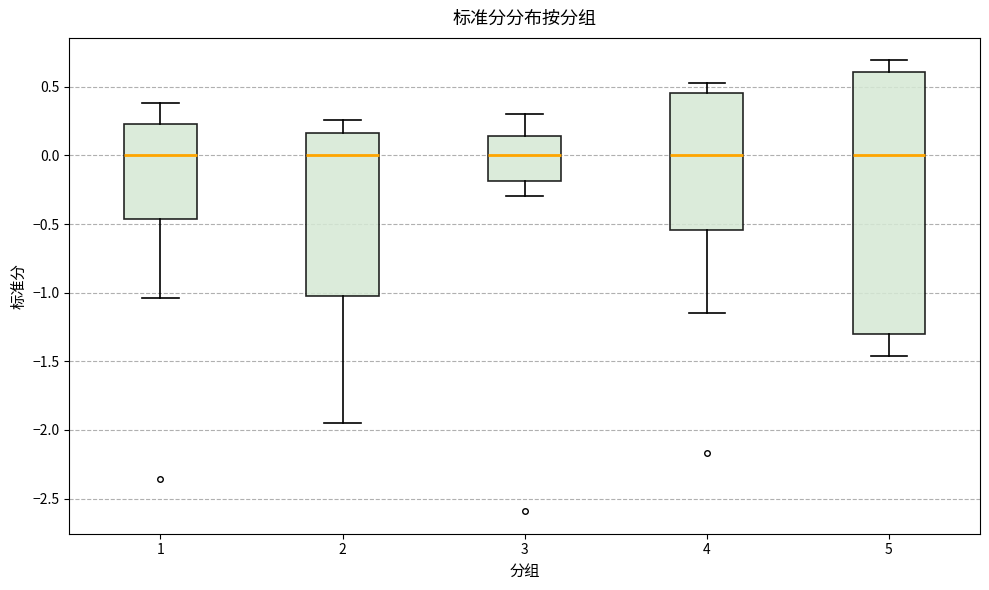

Reading left to right, read every box against the y-axis: the position of its median line, the range the box covers, and the ends of its whiskers. The values are not printed on the chart, so give them approximately, as read against the axis.

1: median 0.00, box -0.45 to 0.25, whiskers -1.05 to 0.40
2: median 0.00, box -1.00 to 0.15, whiskers -1.95 to 0.25
3: median 0.00, box -0.20 to 0.15, whiskers -0.30 to 0.30
4: median 0.00, box -0.55 to 0.45, whiskers -1.15 to 0.50
5: median 0.00, box -1.30 to 0.60, whiskers -1.45 to 0.70